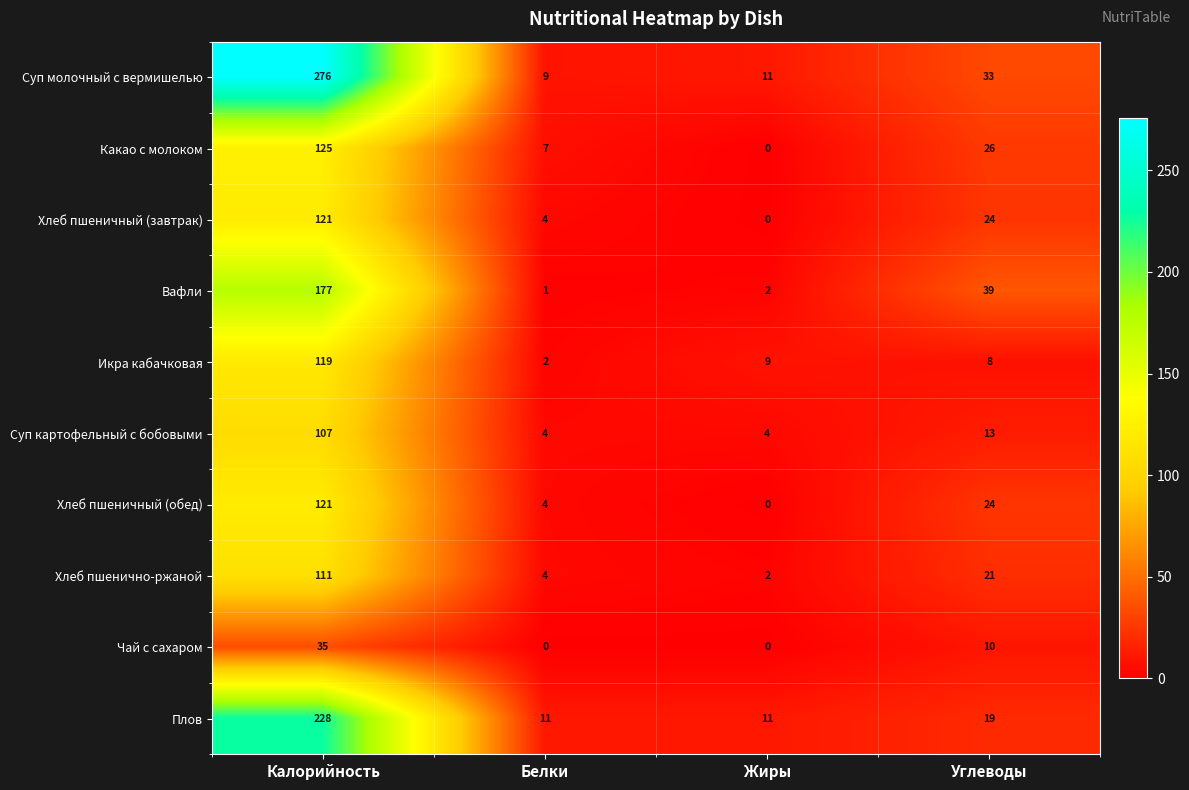

Count the number of categories in the chart.

4